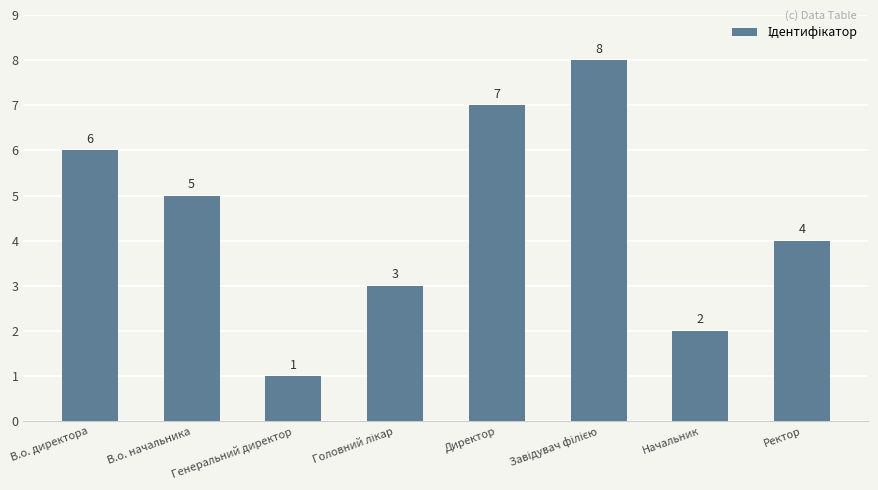

What is the sum of all values?

36